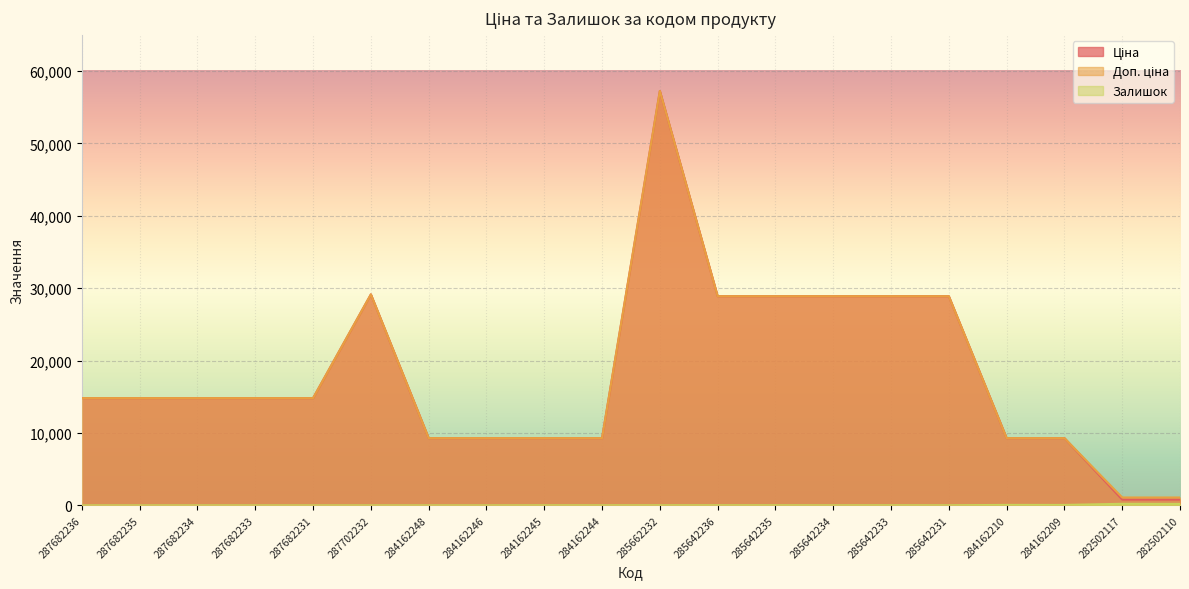

What is the total value across all series at 284162209?

18637.9